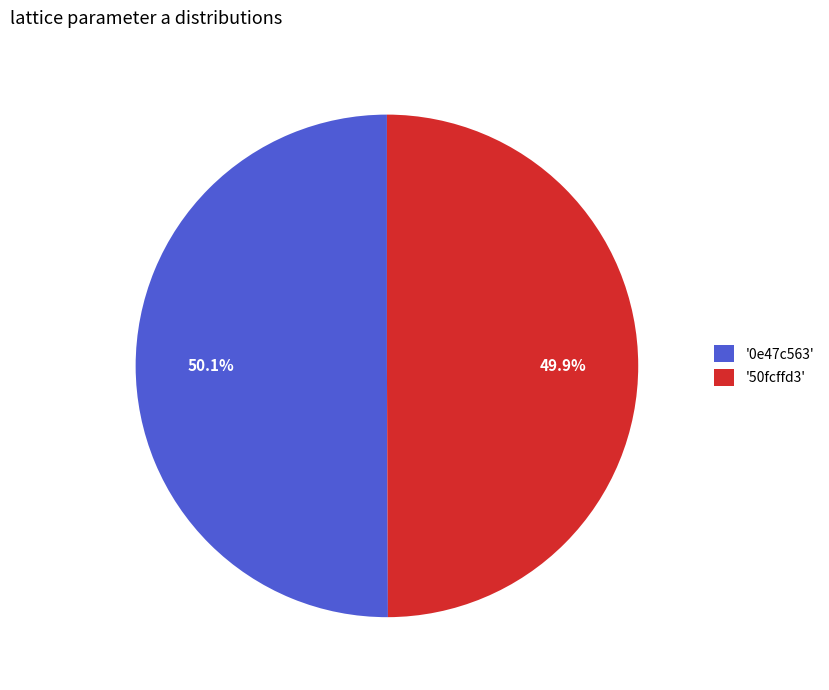

How many segments does this pie chart have?

2